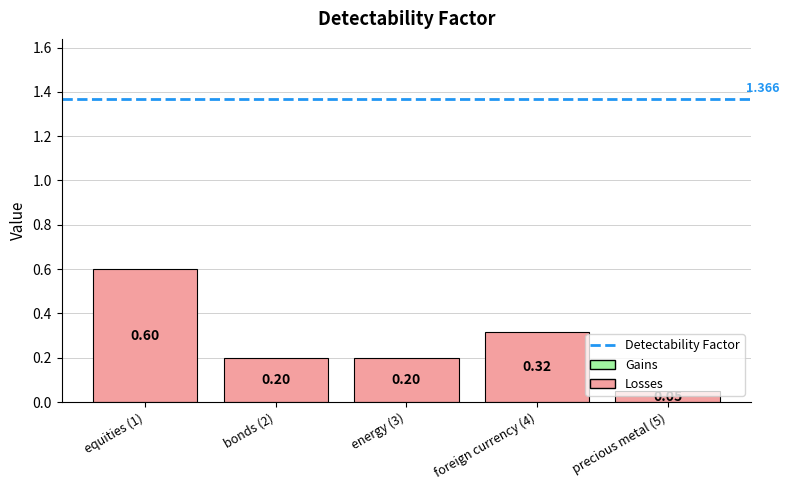

Count the number of data series in this chart.

1